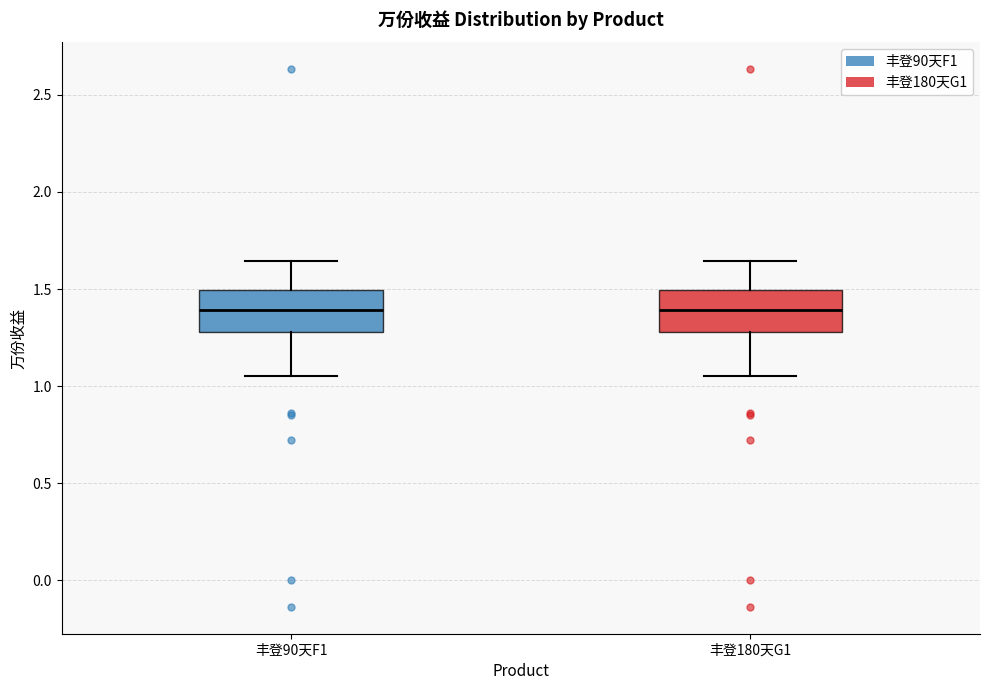

Where does the median line of the box for 丰登90天F1 sit on the y-axis? The values are not printed on the chart, so give them approximately, as read against the axis.

1.40